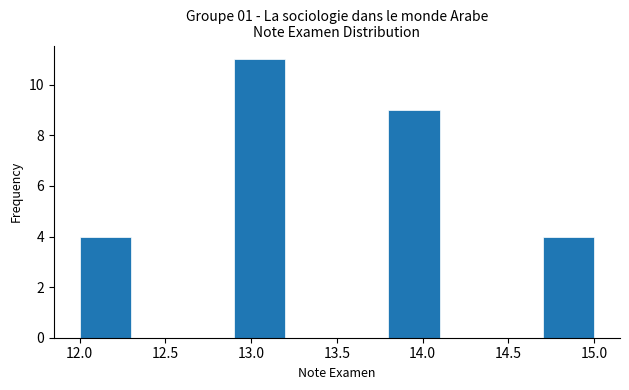

Over which range of the x-axis is the bar tallest?

12.9 to 13.2